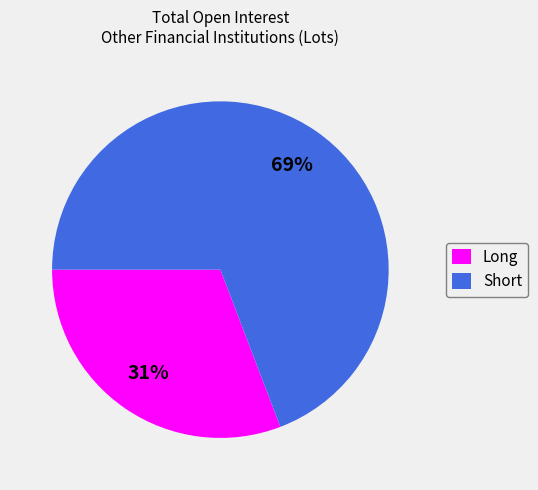

What is the largest slice in the pie chart?

Short